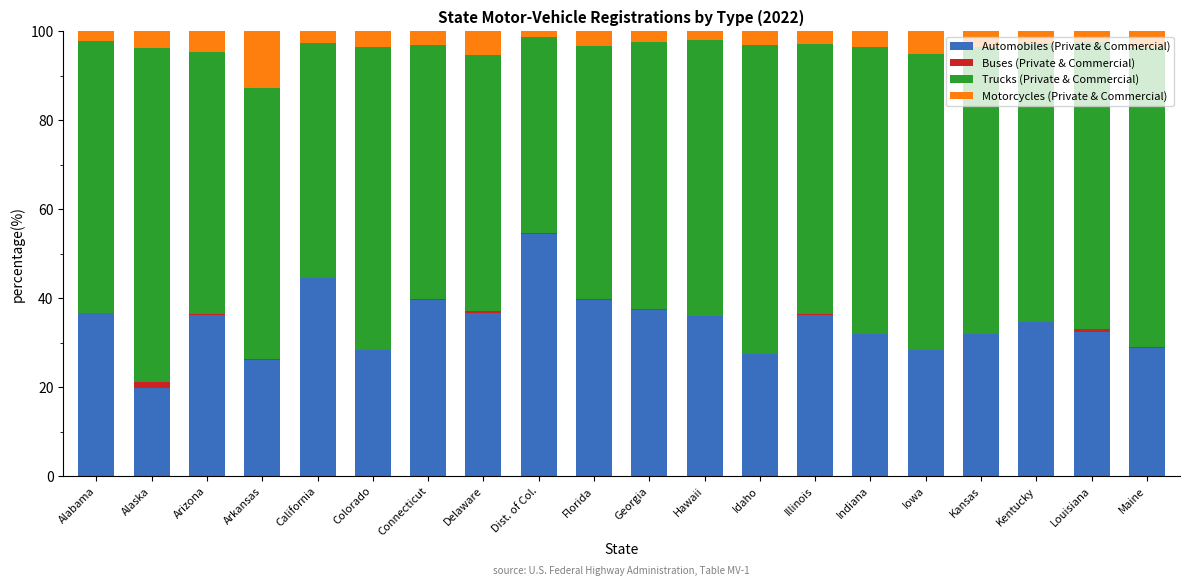

What is the maximum value for Automobiles (Private & Commercial)?

54.5